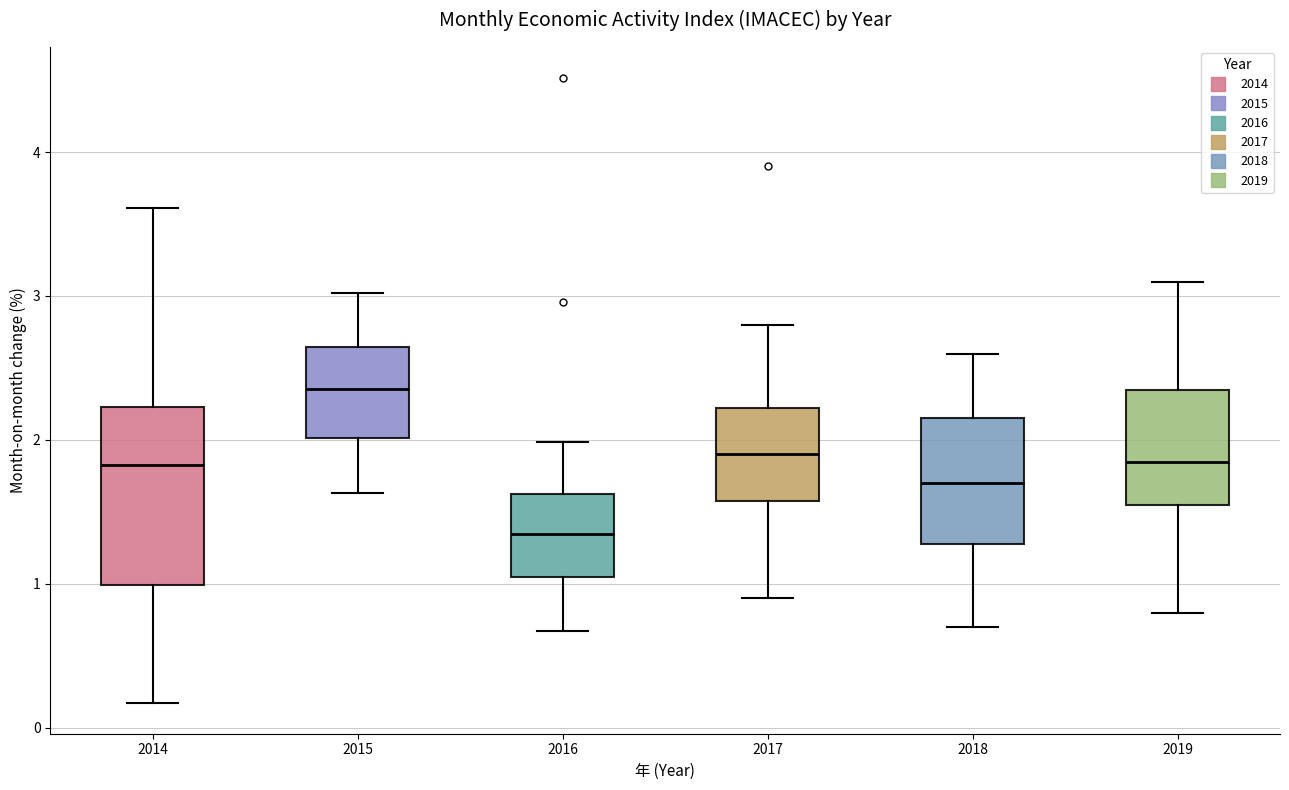

Comparing the boxes themselves (not the whiskers), which one is the tallest?

2014